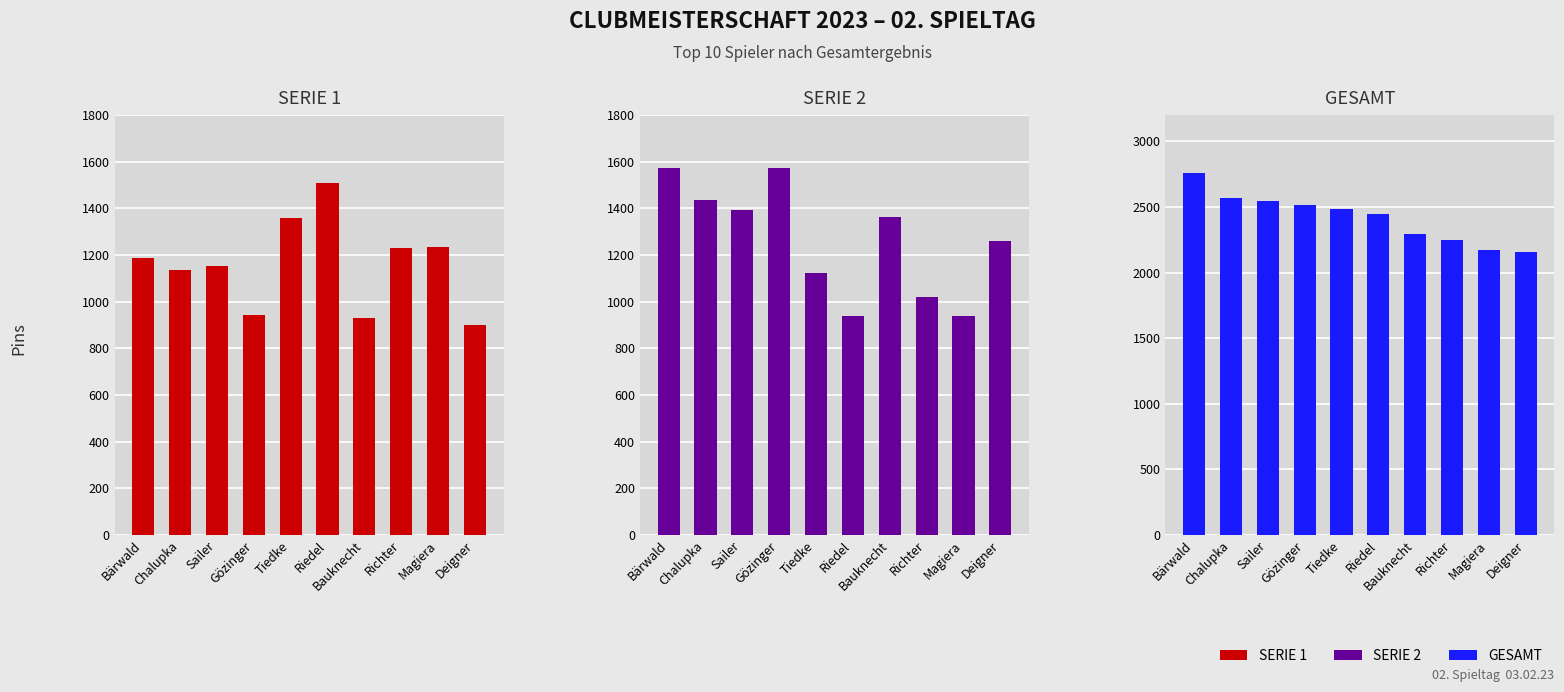

What is the sum of the GESAMT values at Tiedke and Gözinger?

4996